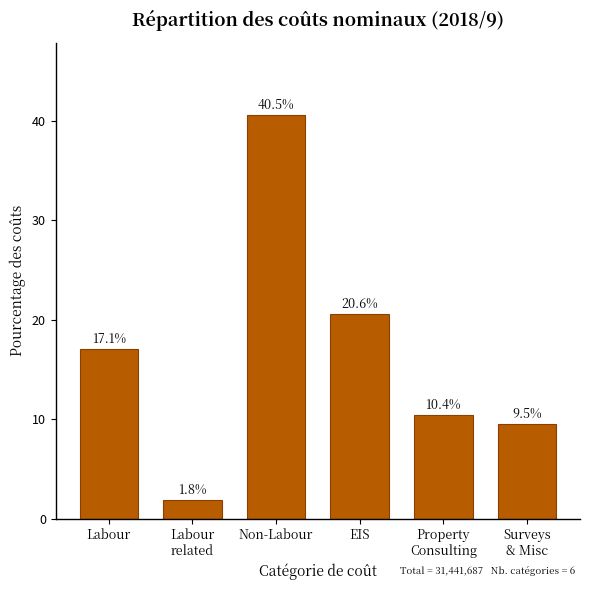

Reading left to right, extract all data points from this chart.

17.1	1.8	40.5	20.6	10.4	9.5